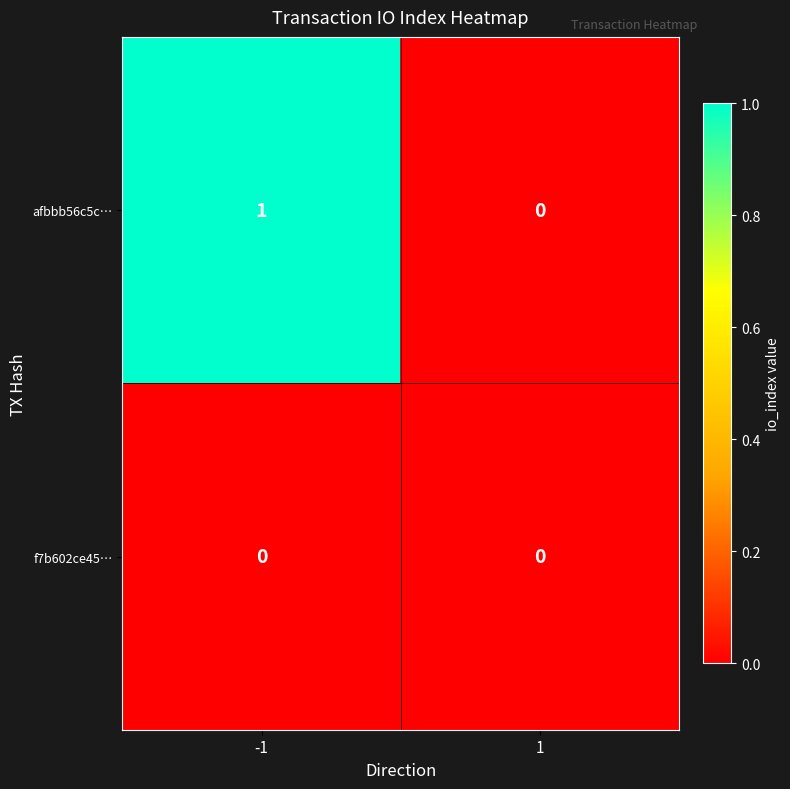

True or false: afbbb56c5c… has a value of 0 at 1.

True